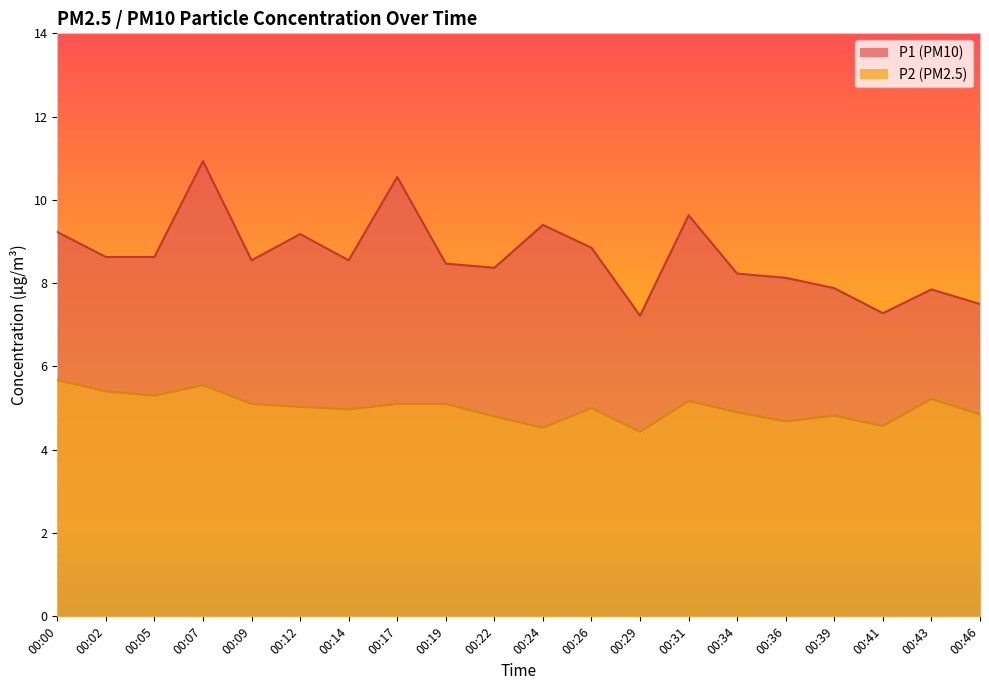

Between 00:29 and 00:41, which series saw the biggest shift?

P2